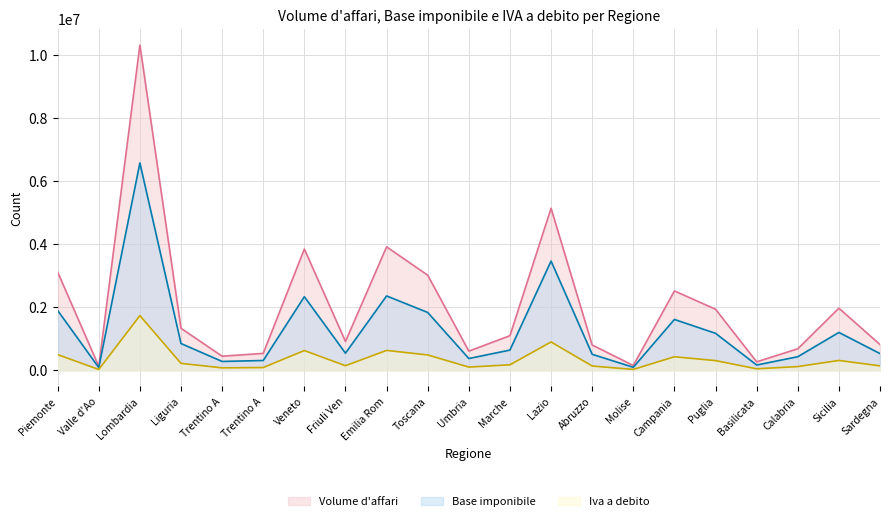

How many lines are shown in the chart?

3